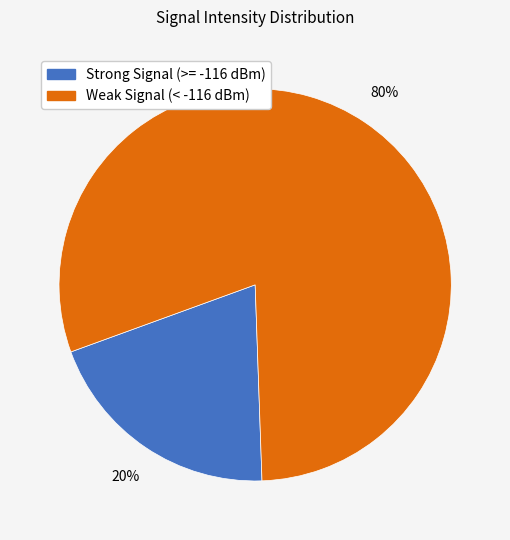

To the nearest percent, what is the average slice percentage?

50%